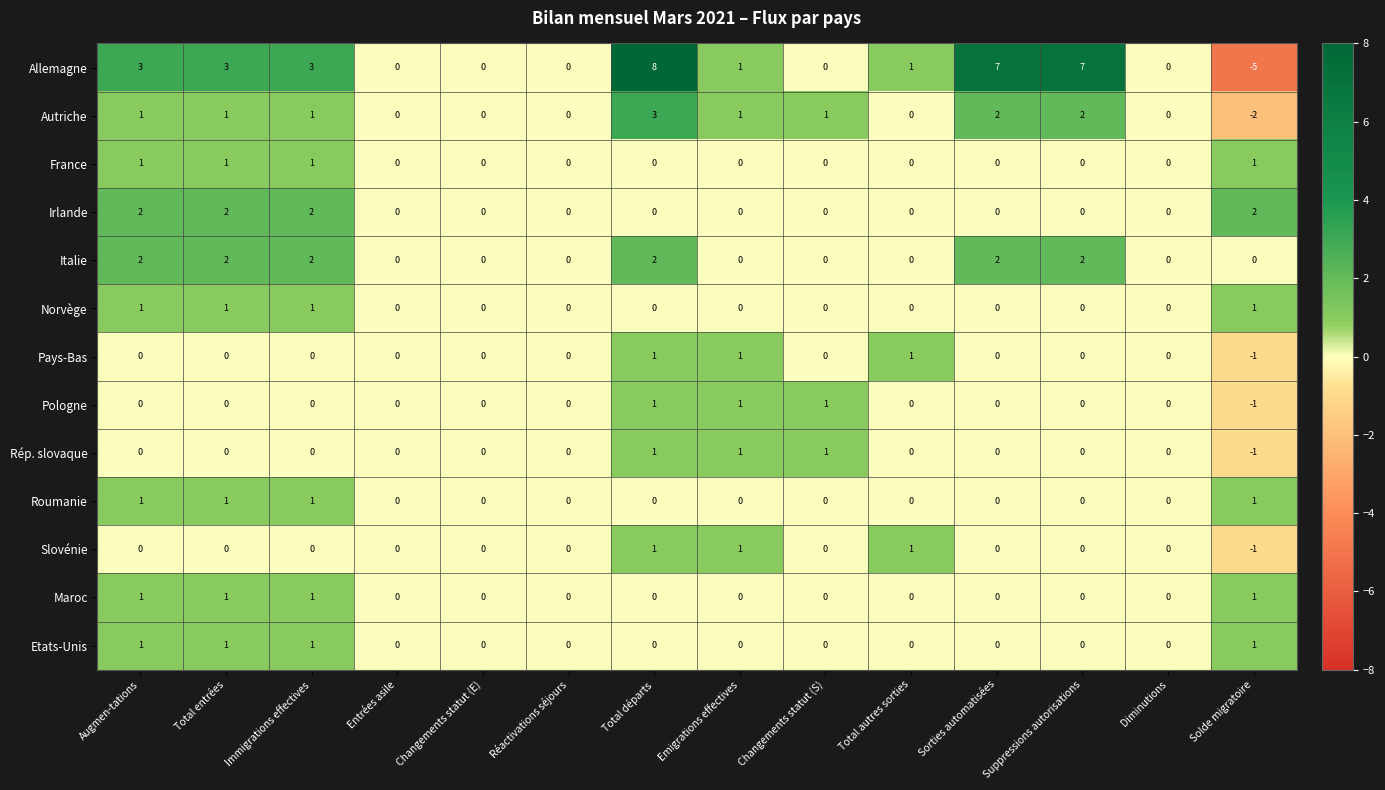

Is the value of Pologne at Emigrations effectives greater than the value of Norvège at Total départs?

Yes